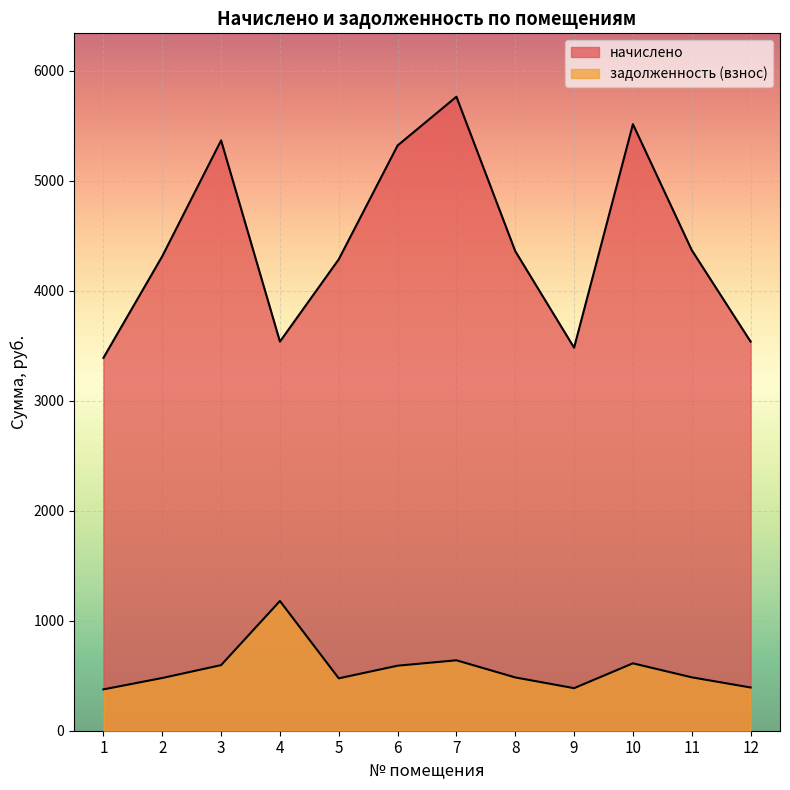

At which category is the sum across all series the highest?

7